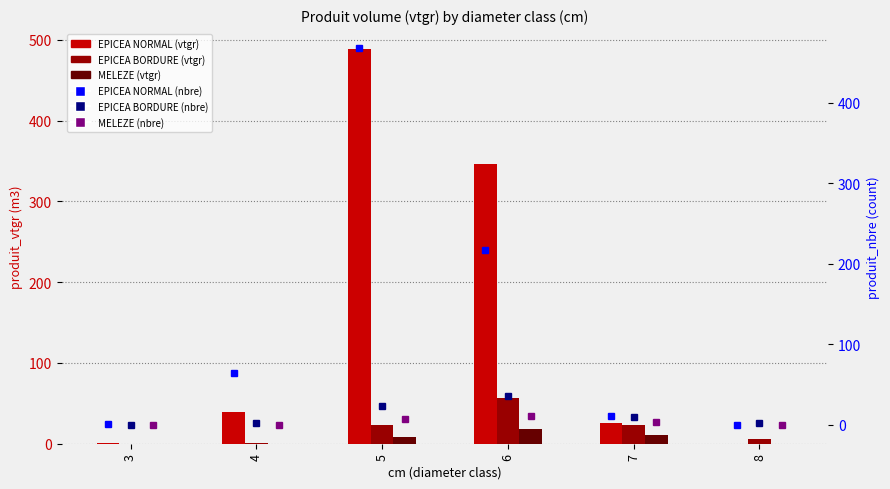

How many positive values does the EPICEA NORMAL (vtgr) series have?

5